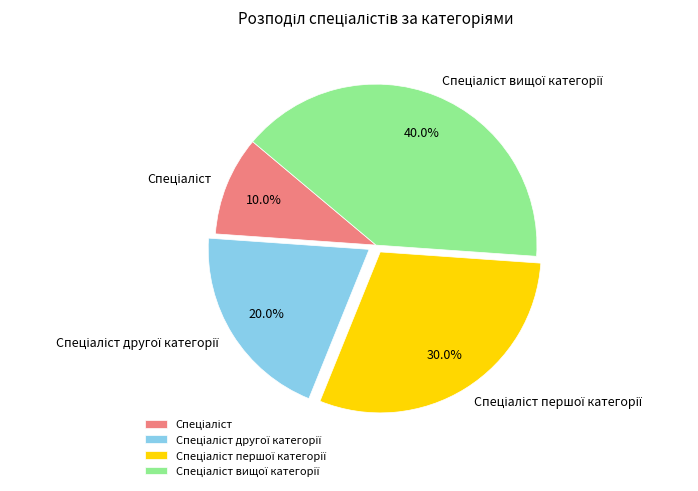

Does any single category account for the majority?

No